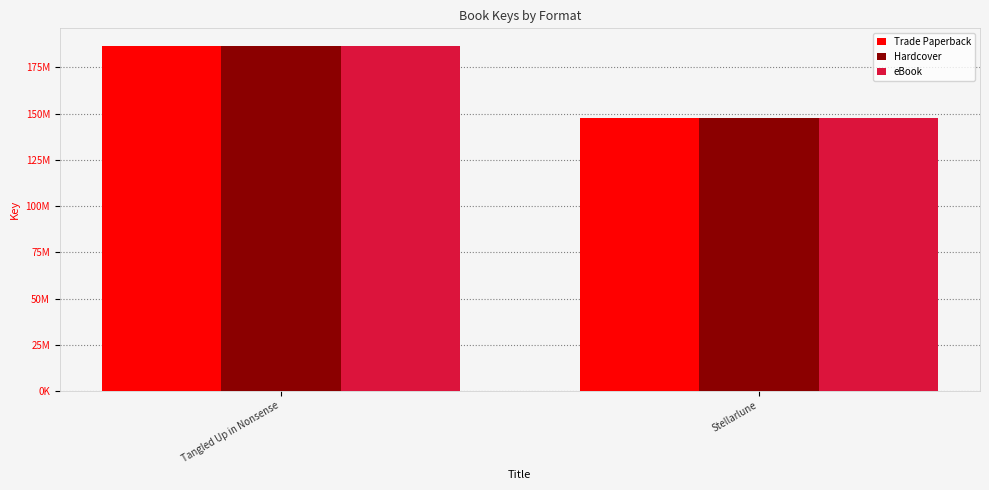

Rank the series at Stellarlune from lowest to highest value.

Trade Paperback, Hardcover, eBook